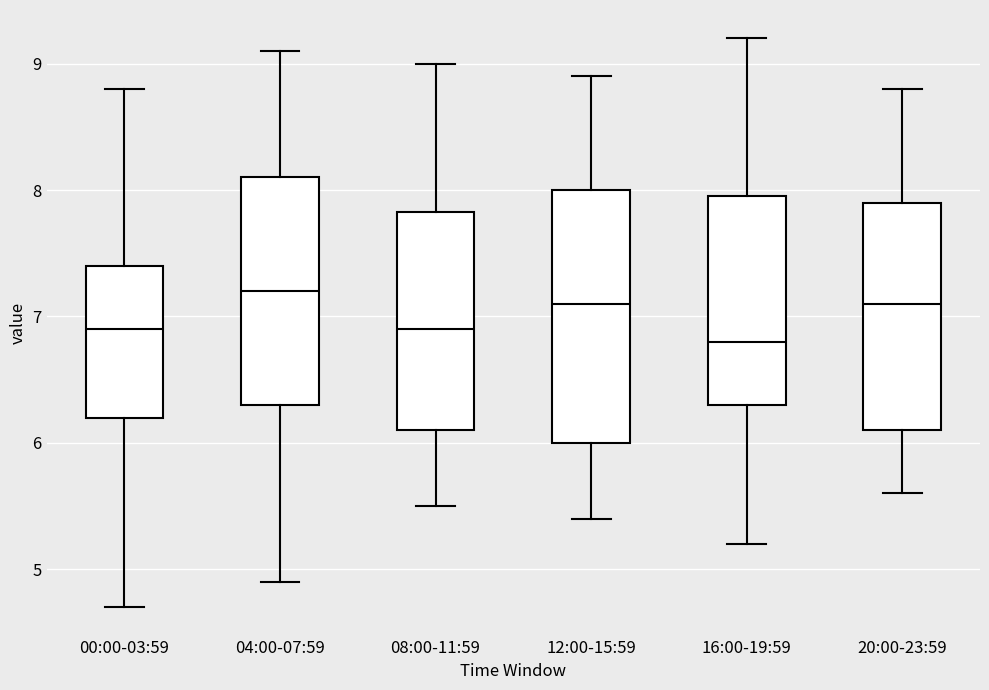

Where does the lower whisker of the box for 12:00-15:59 end on the y-axis? The values are not printed on the chart, so give them approximately, as read against the axis.

5.4